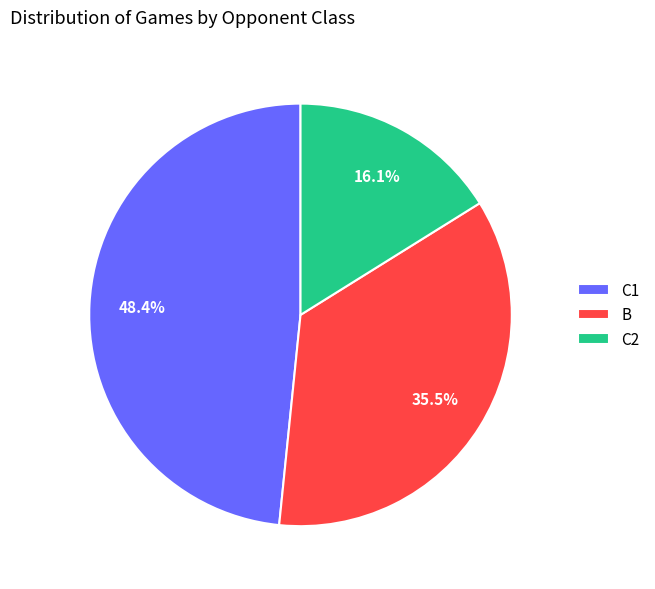

To the nearest percent, what is the difference between the largest and smallest slice percentages?

32%